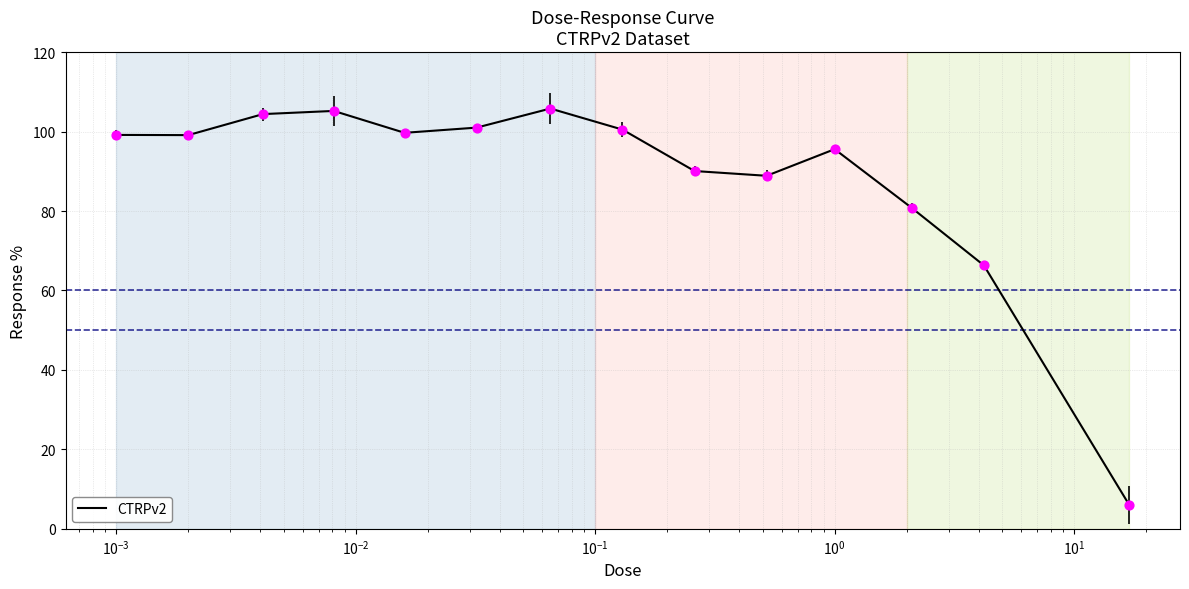

What is the difference between the maximum and minimum values?

99.8